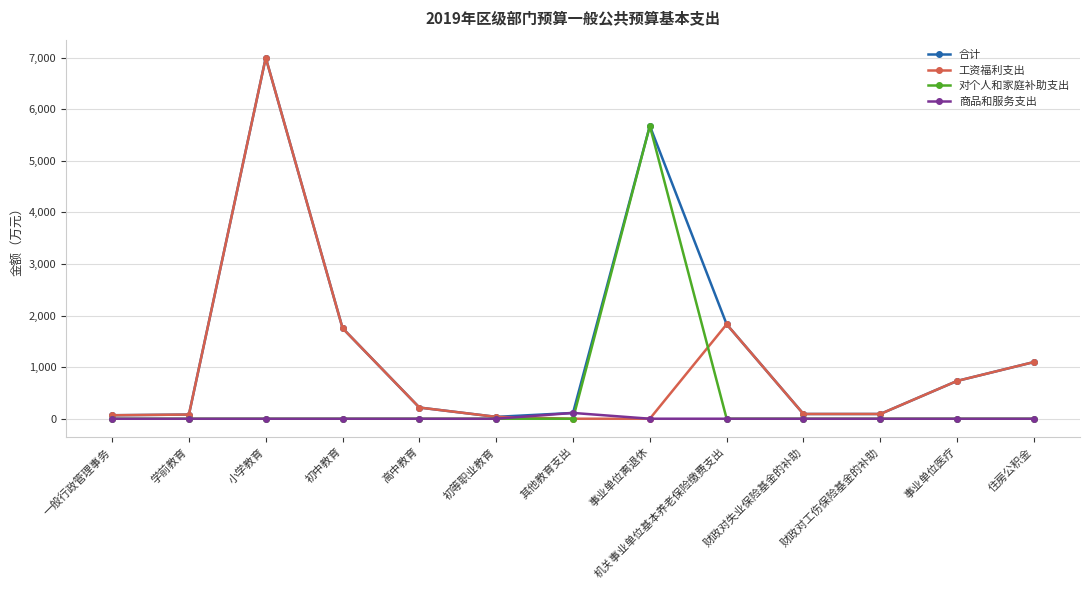

At which label is 合计 closest to 3518?

机关事业单位基本养老保险缴费支出